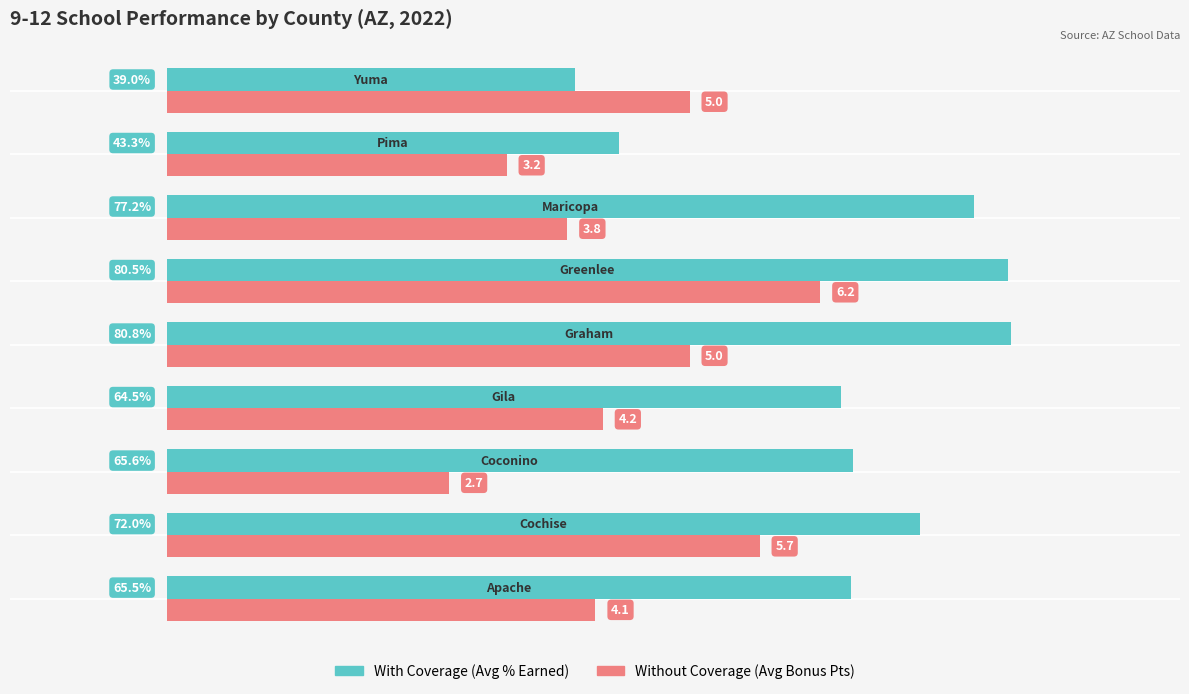

Which series has the largest range (max minus min)?

With Coverage (Avg % Earned)